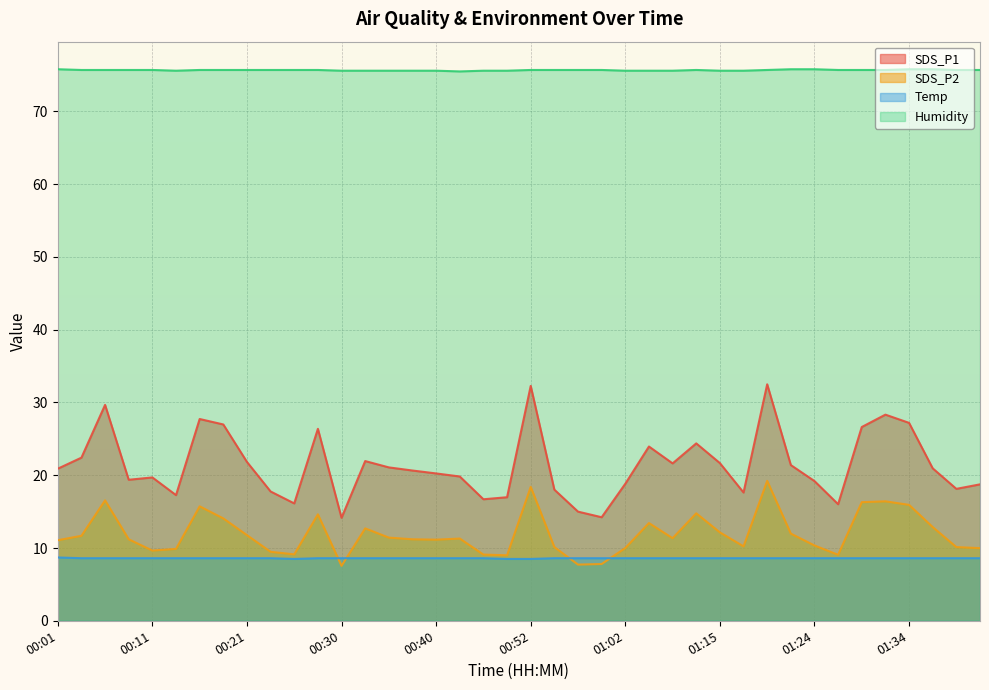

What is the average value of the SDS_P1 series?

21.4